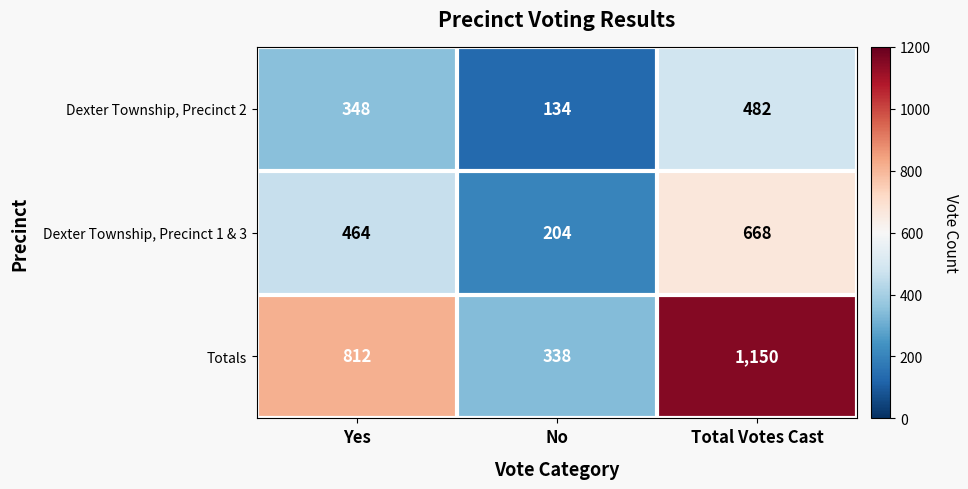

Reading left to right, list all the values displayed in this chart.

Dexter Township, Precinct 2: Yes=348	No=134	Total Votes Cast=482
Dexter Township, Precinct 1 & 3: Yes=464	No=204	Total Votes Cast=668
Totals: Yes=812	No=338	Total Votes Cast=1150